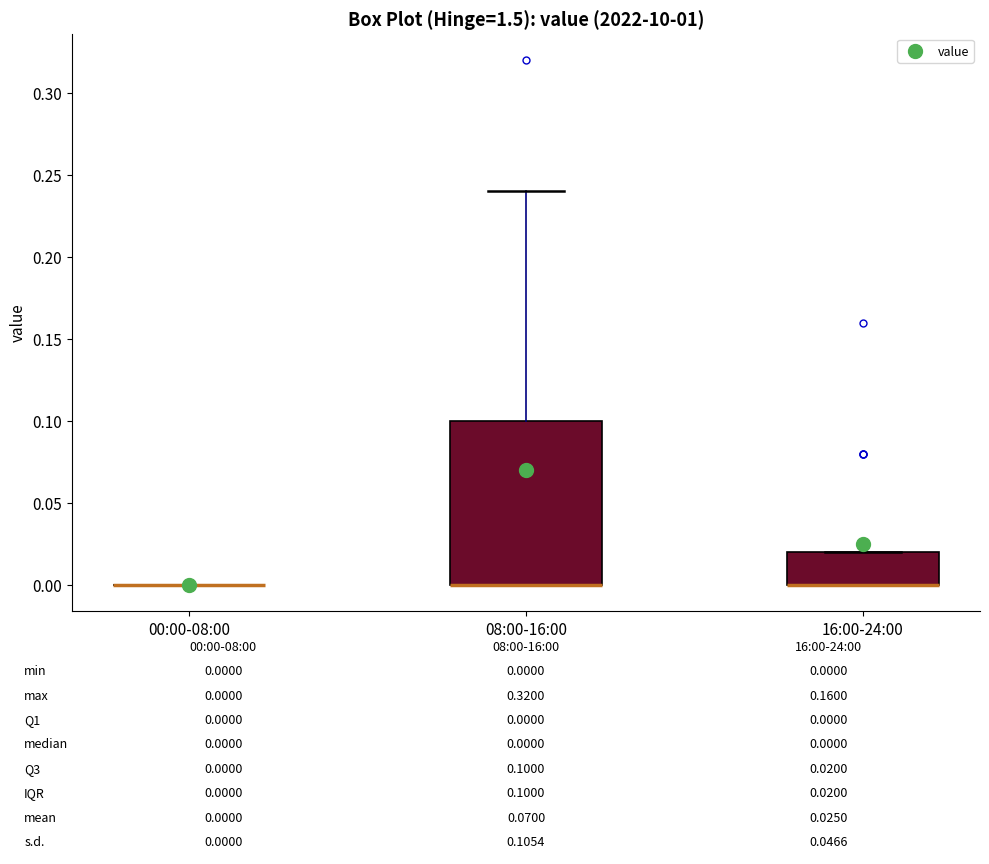

Comparing the boxes themselves (not the whiskers), which one is the tallest?

08:00-16:00